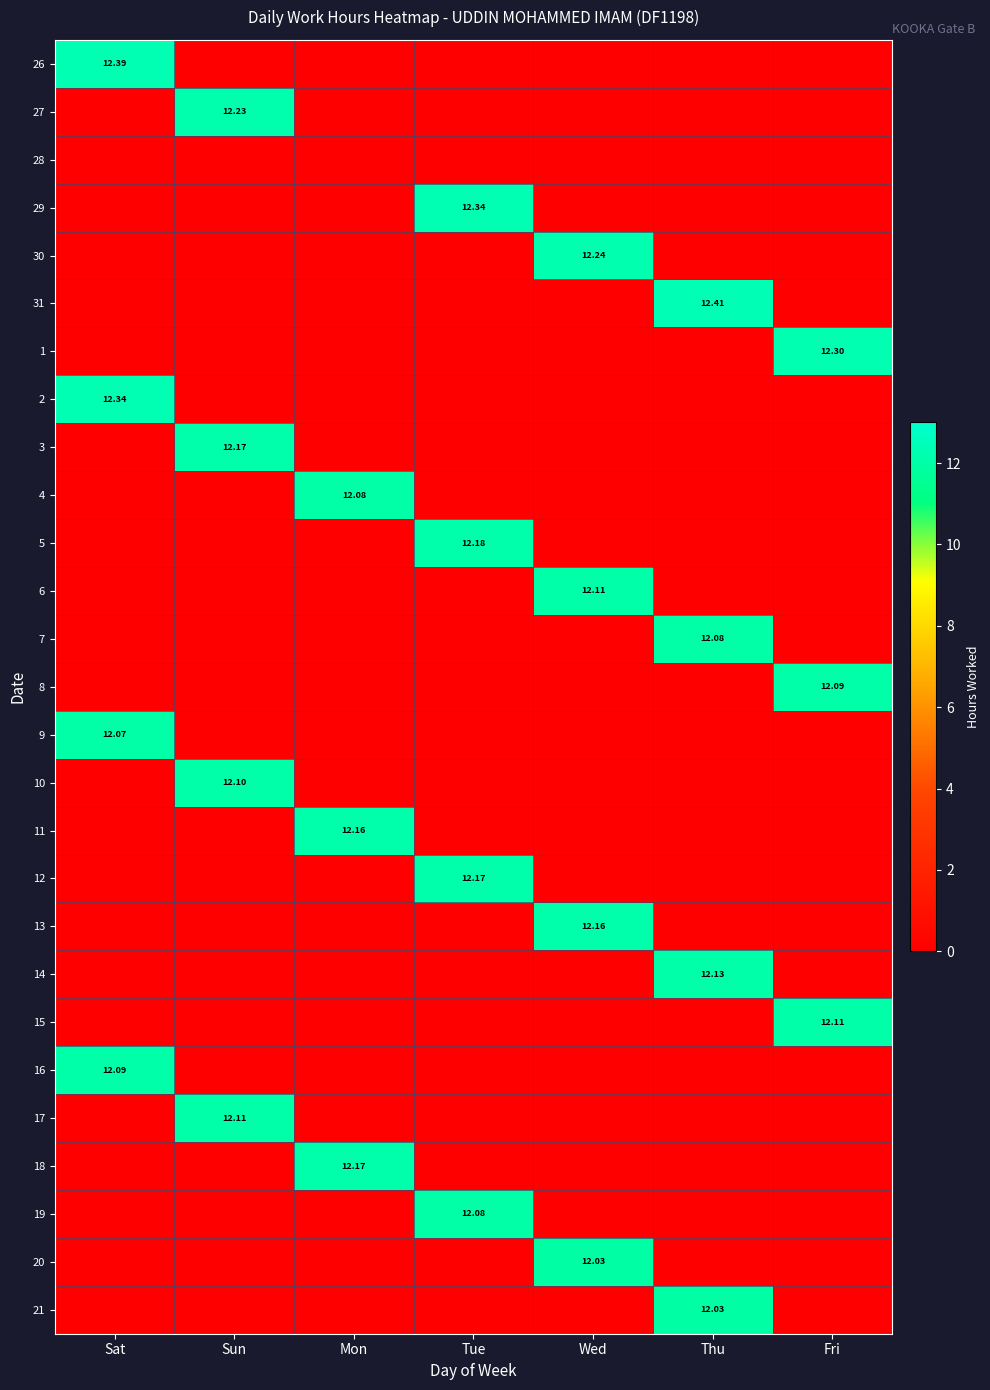

How many data points in 7 are above 0?

1